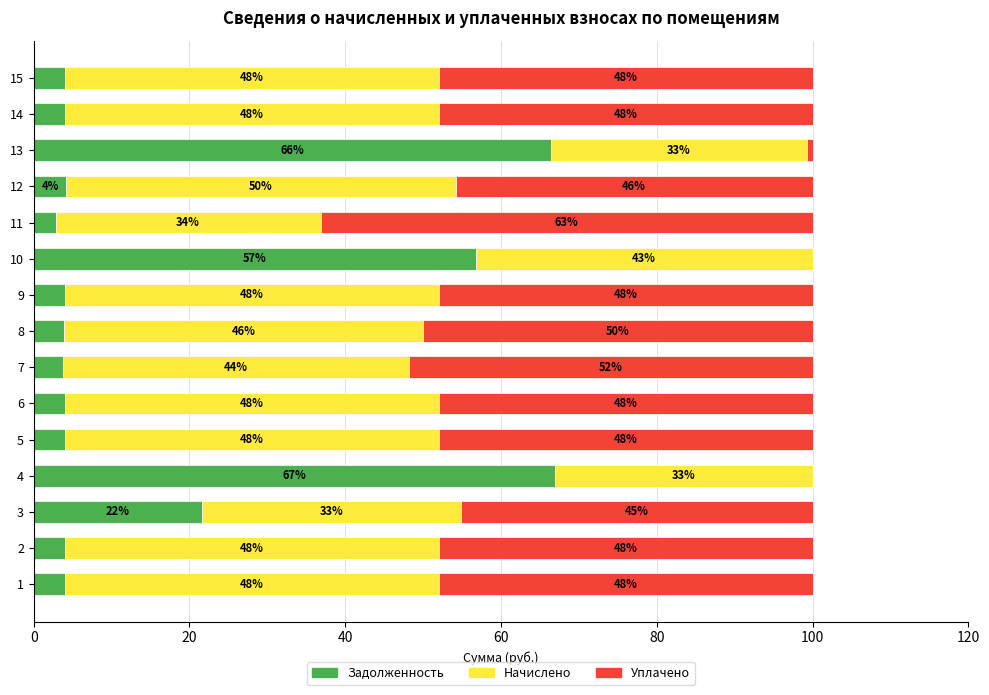

How many series are shown in this chart?

3